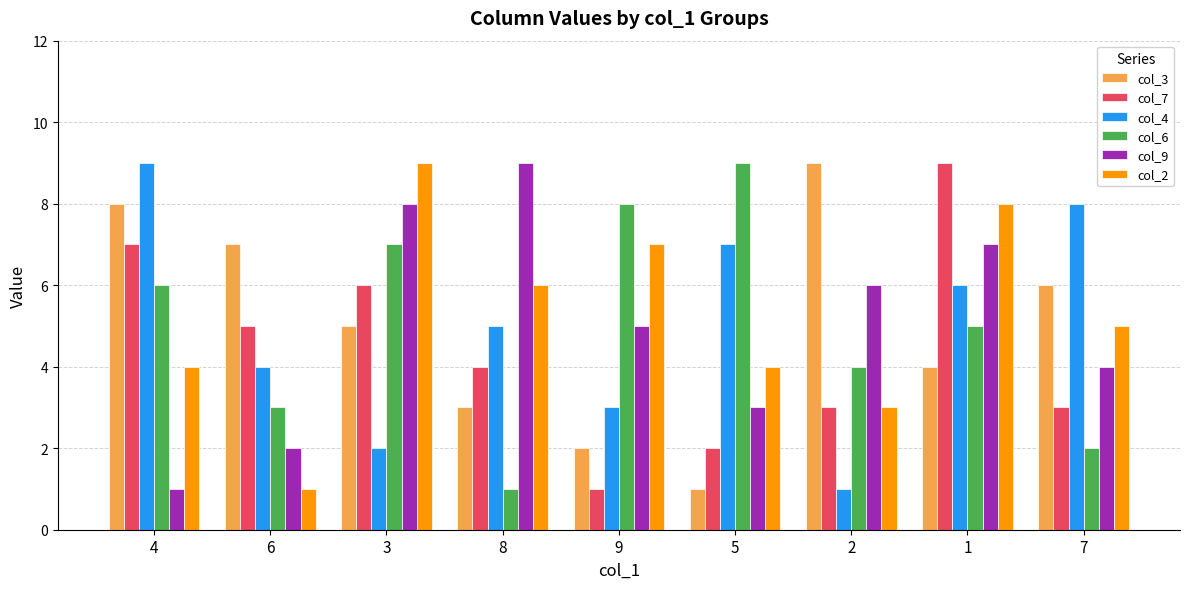

Is the value of col_4 at 7 greater than the value of col_2 at 3?

No